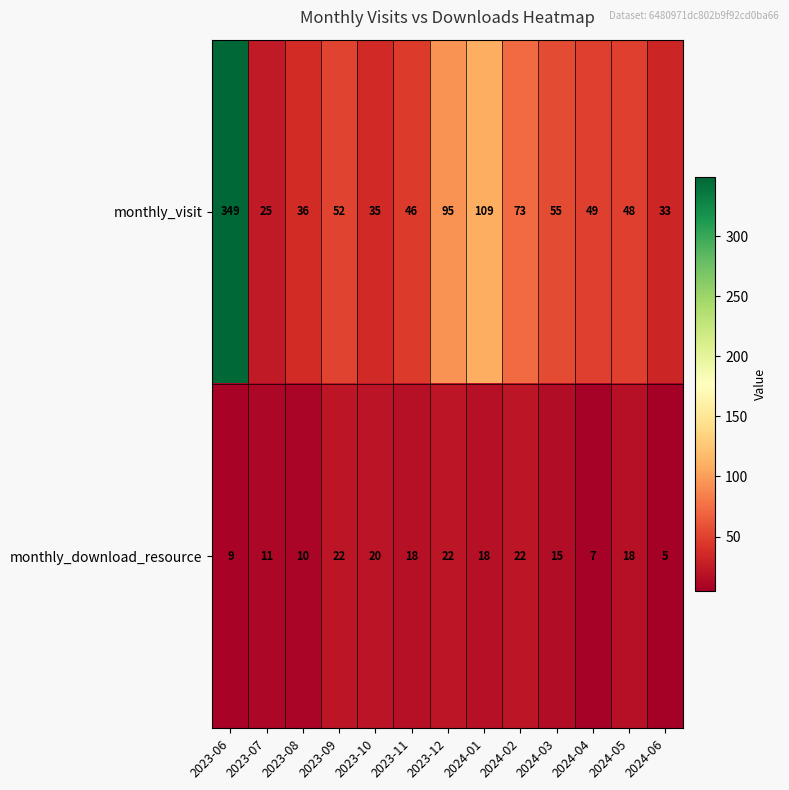

What is the difference between the monthly_download_resource values at 2024-03 and 2024-01?

3